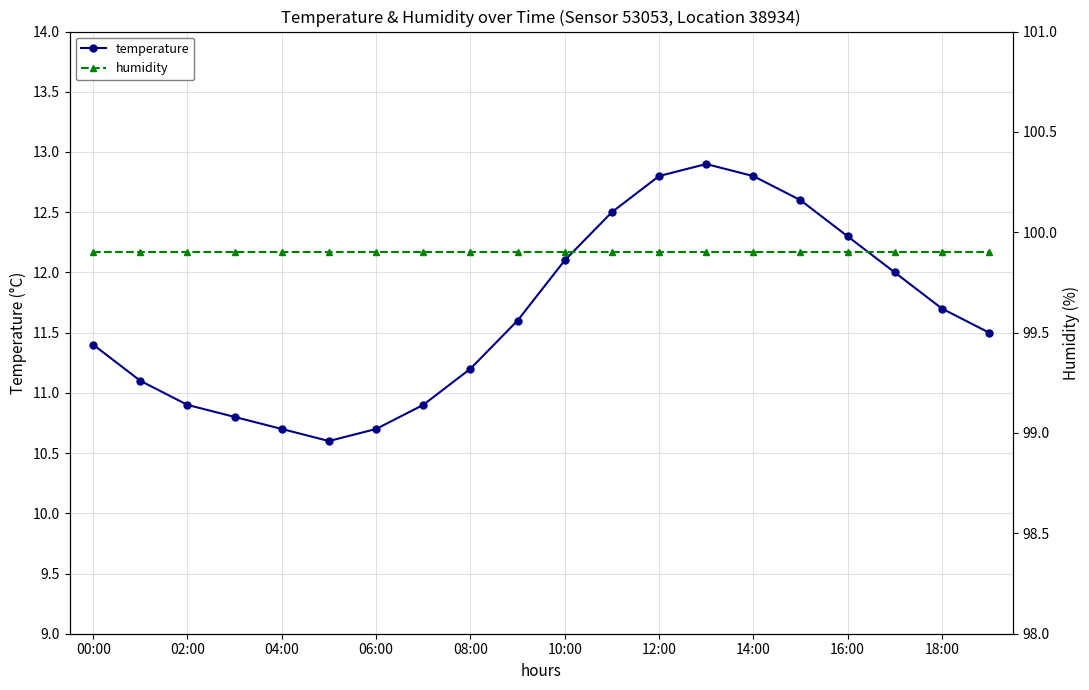

What are all the series names shown in the legend?

temperature, humidity